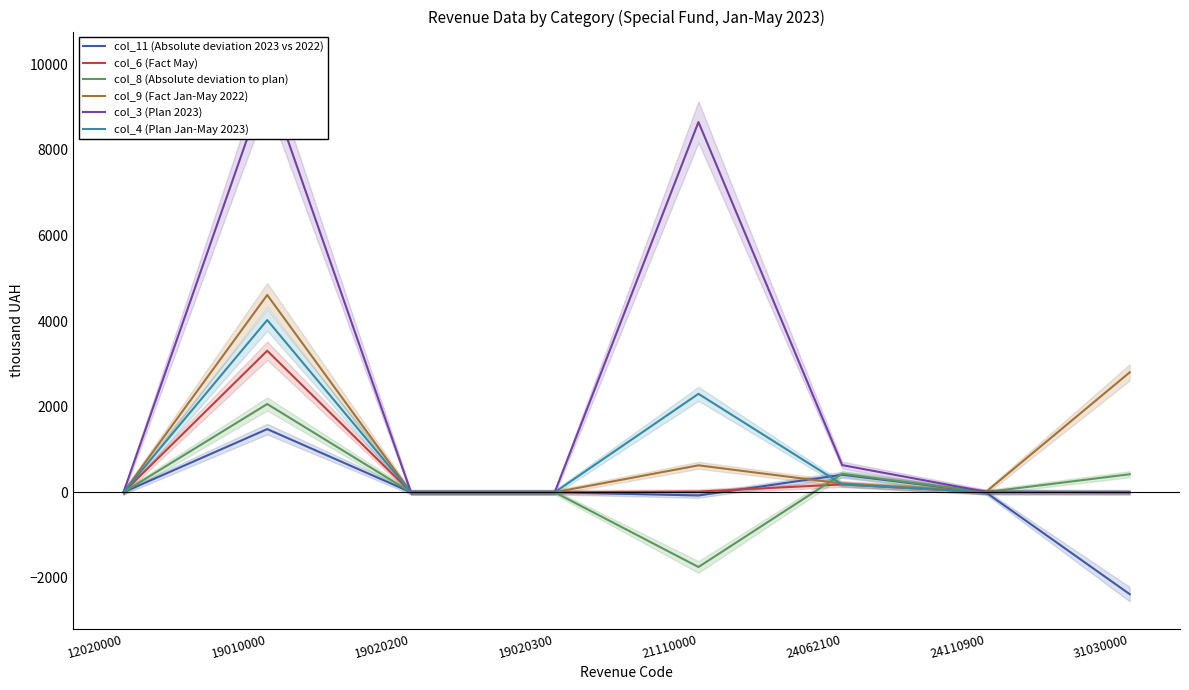

At which label does col_8 (Absolute deviation to plan) reach its minimum?

21110000